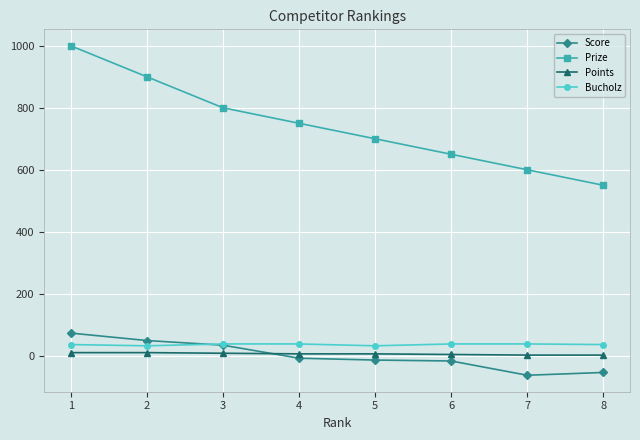

True or false: Score has more than 2 interior local peaks.

False